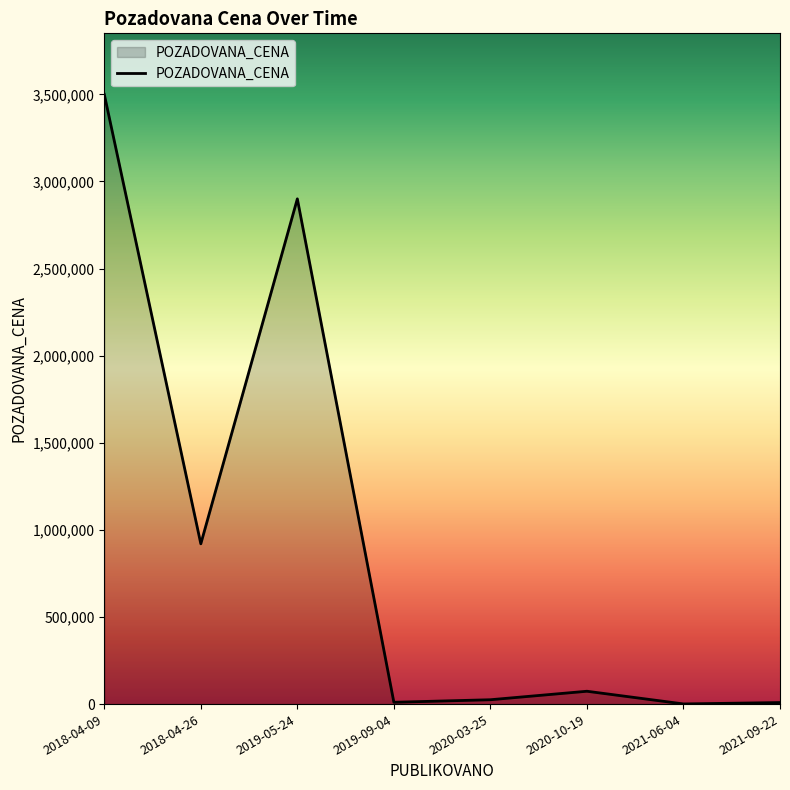

How many distinct data groups are displayed?

1